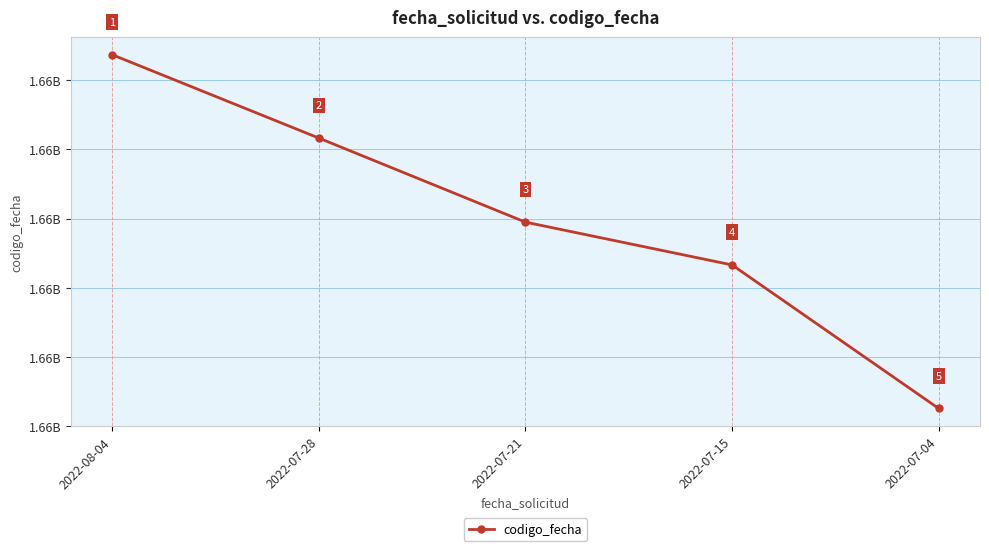

Rank the categories by value from lowest to highest.

2022-07-04, 2022-07-15, 2022-07-21, 2022-07-28, 2022-08-04